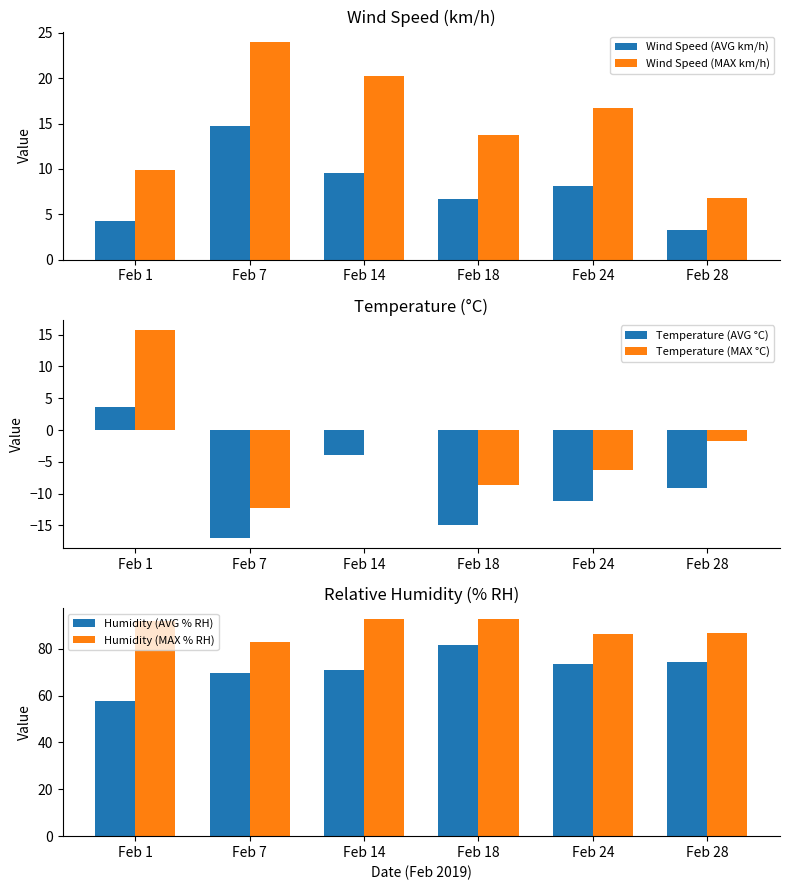

What is the lowest value of the Humidity (AVG % RH) series?

57.9